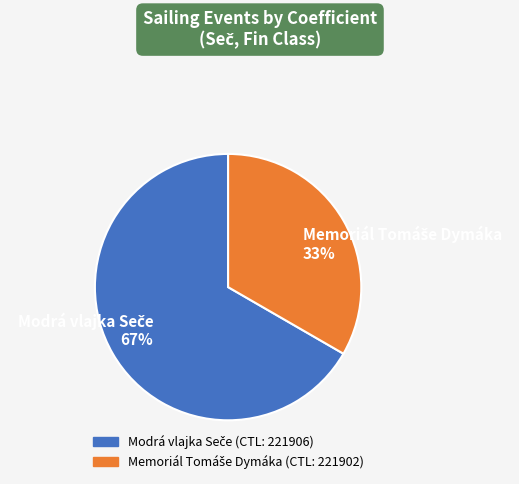

Is there any slice that represents more than half of the pie?

Yes